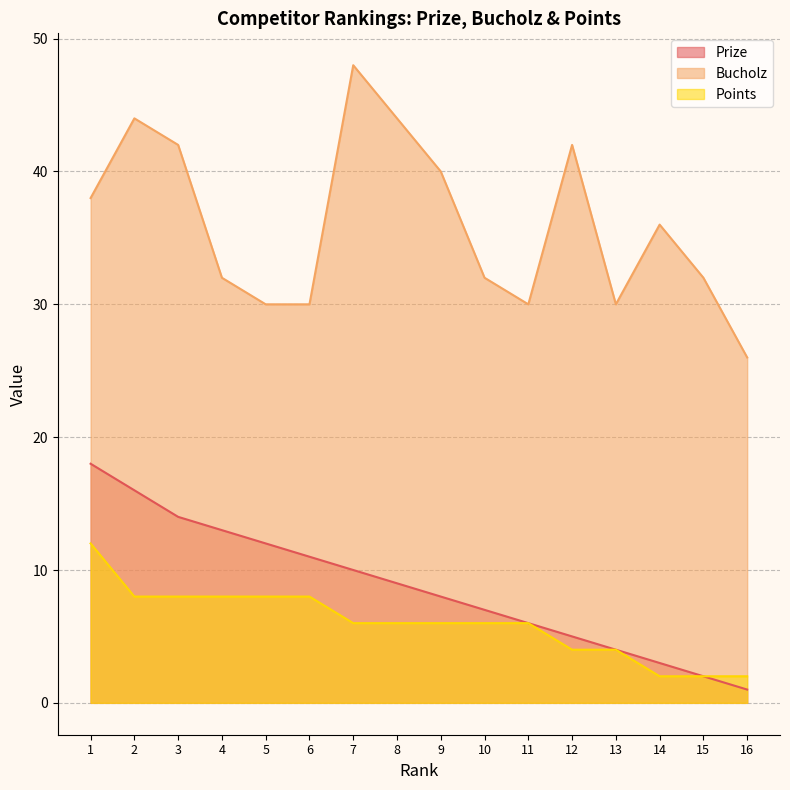

Rank the categories by Bucholz value from highest to lowest.

7, 2, 8, 3, 12, 9, 1, 14, 4, 10, 15, 5, 6, 11, 13, 16